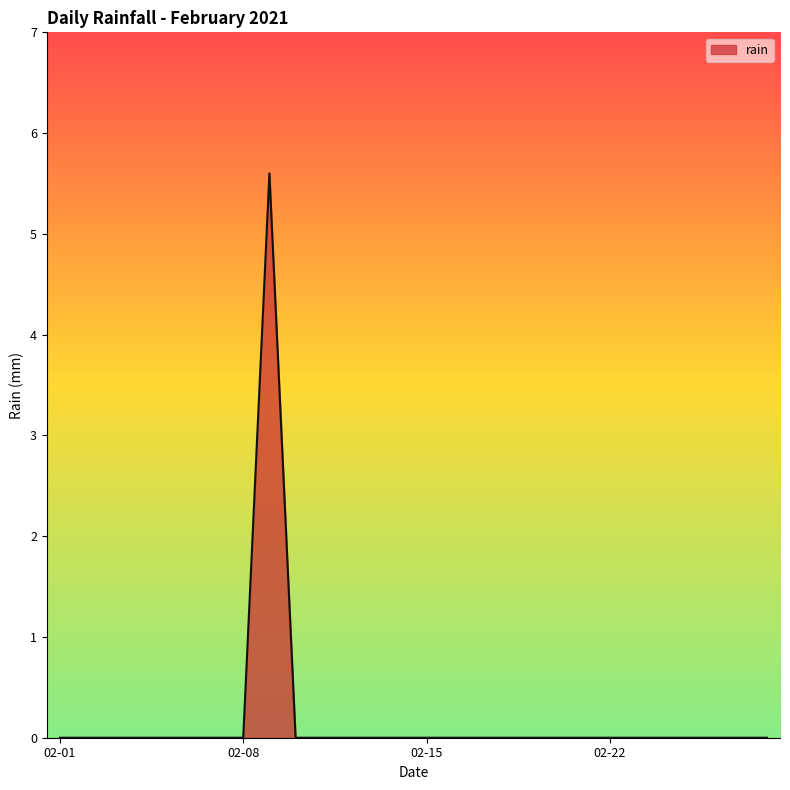

What is the difference between the maximum and minimum values?

5.6